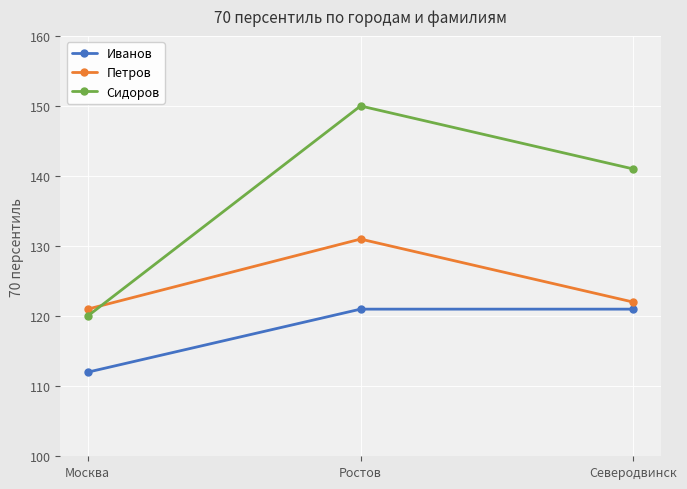

At which label does Сидоров first exceed 141?

Ростов